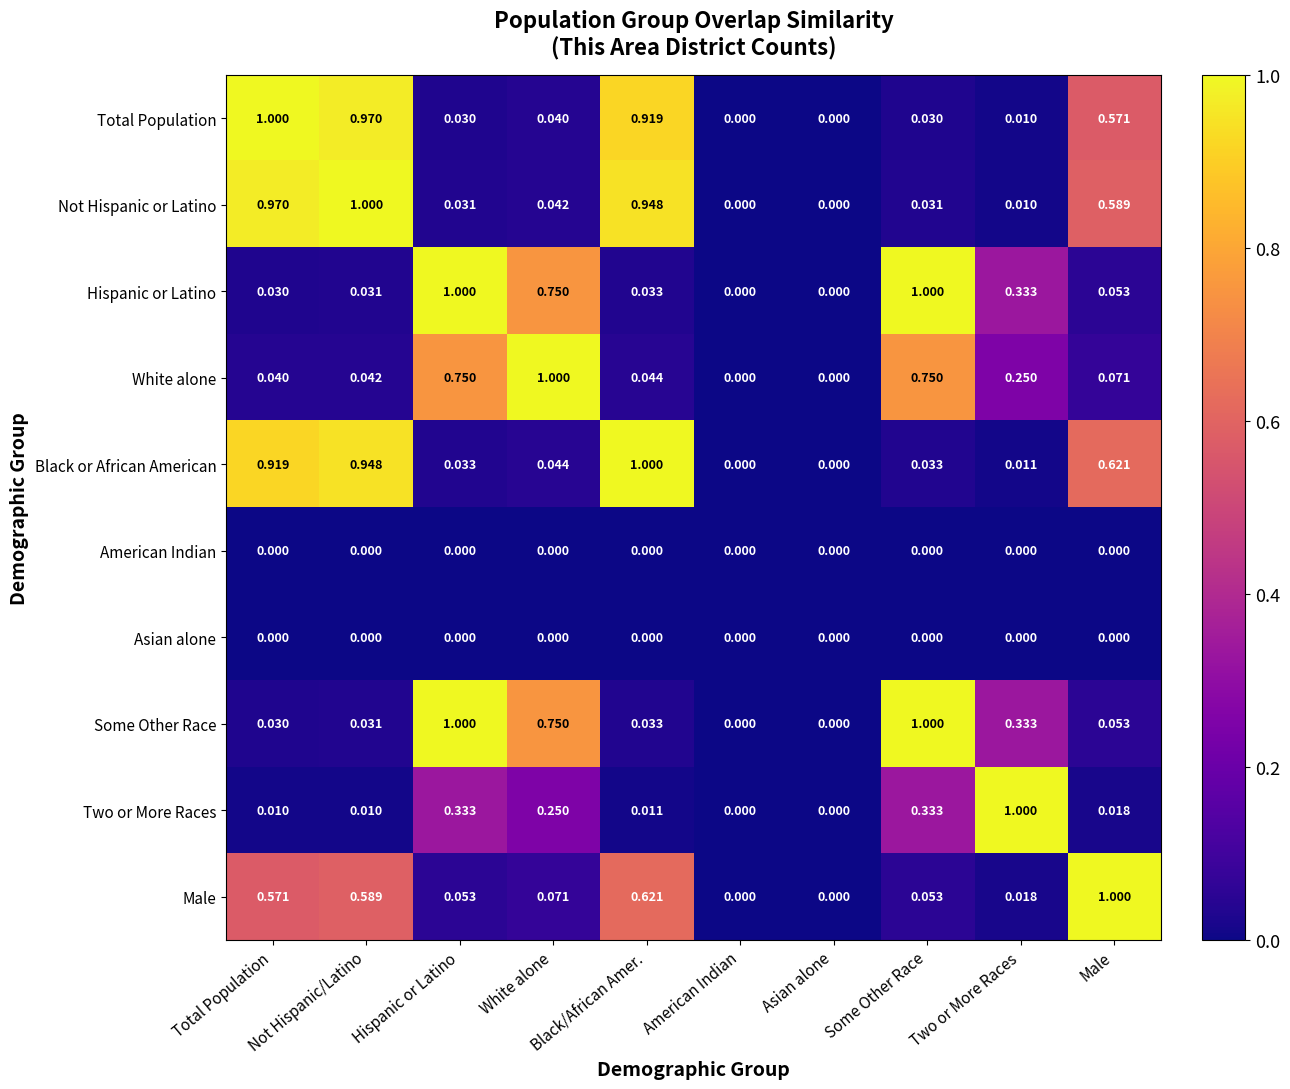

Which series changed the most between Not Hispanic/Latino and Asian alone?

Not Hispanic or Latino